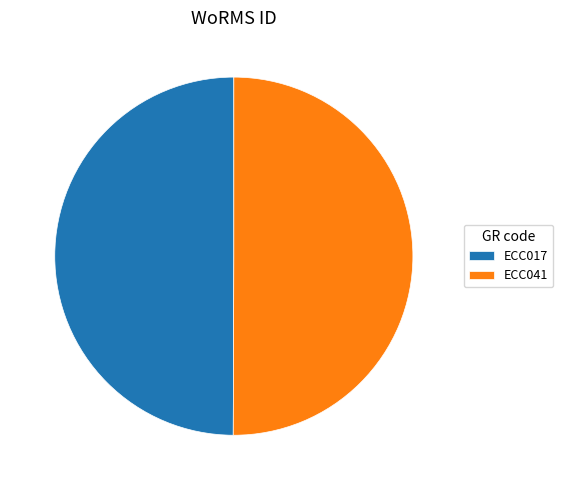

Approximately how many times larger is the value at ECC041 compared to ECC017?

1.0